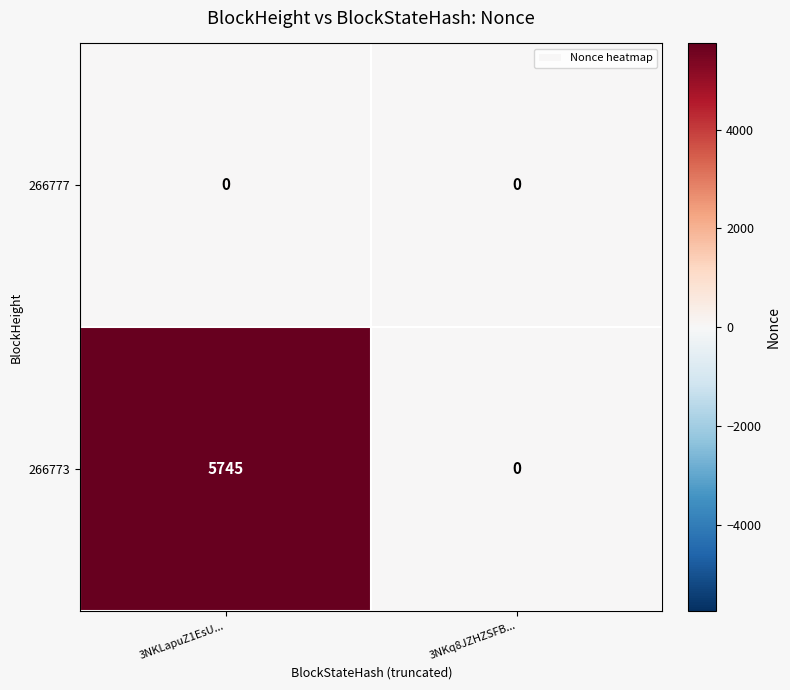

List the labels in order of 266773 value, largest first.

3NKLapuZ1EsU..., 3NKq8JZHZSFB...